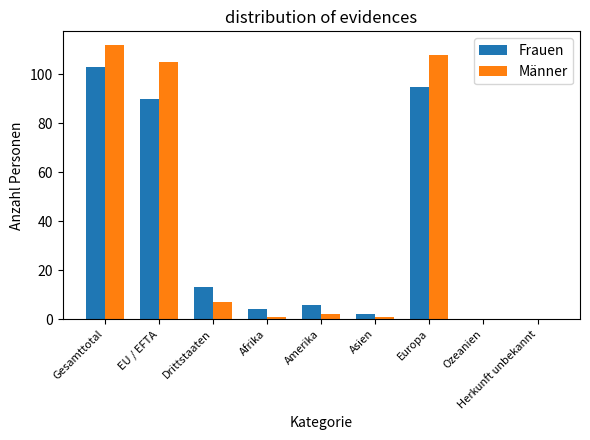

Reading left to right, transcribe all the data shown in this chart.

Frauen: 103	90	13	4	6	2	95	0	0
Männer: 112	105	7	1	2	1	108	0	0